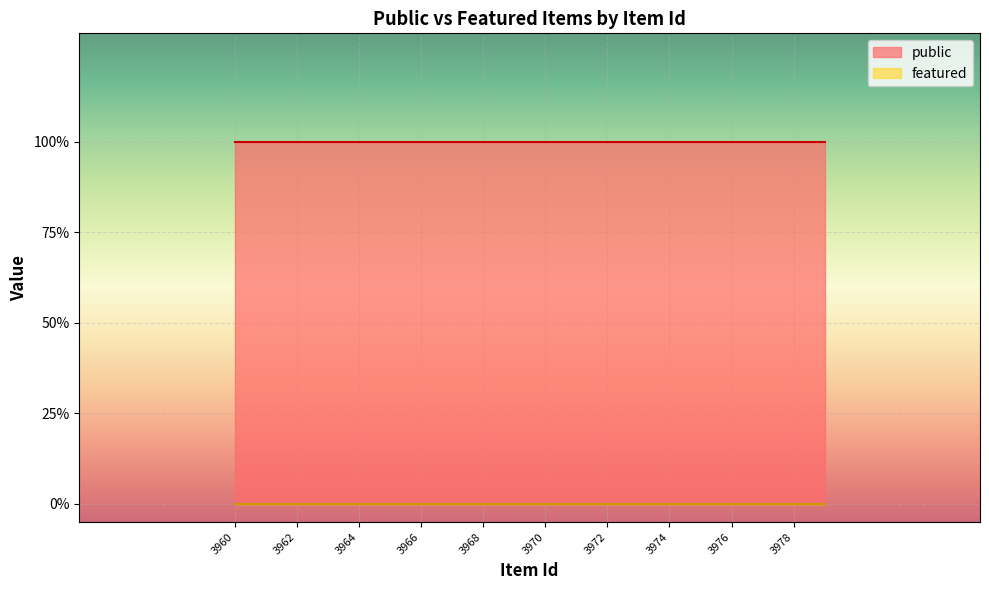

How many lines are shown in the chart?

2